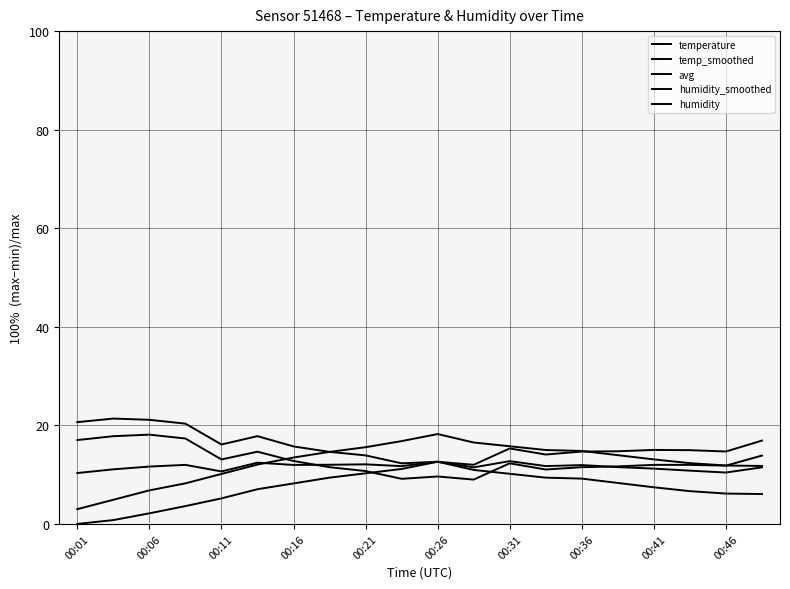

How many lines are shown in the chart?

5